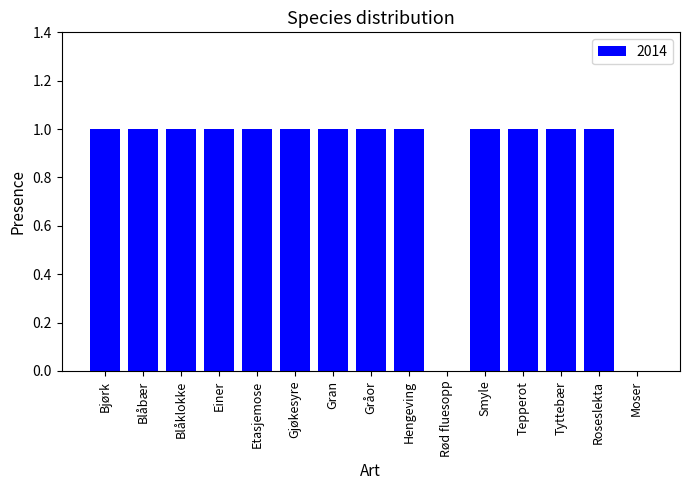

The value at Etasjemose is 1. True or false?

True